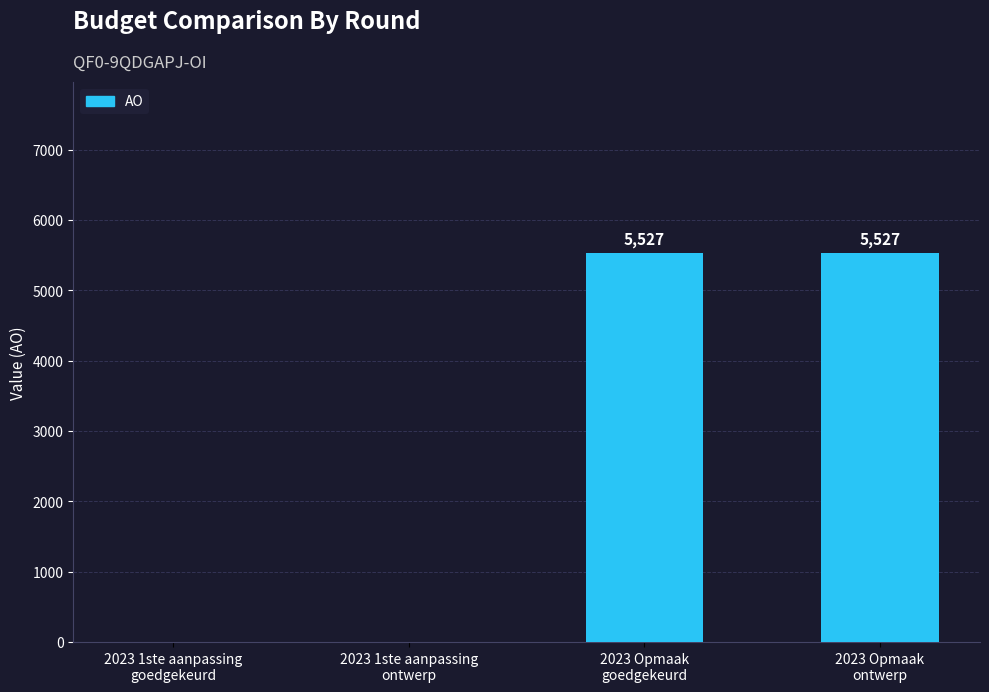

What is the greatest value displayed?

5527